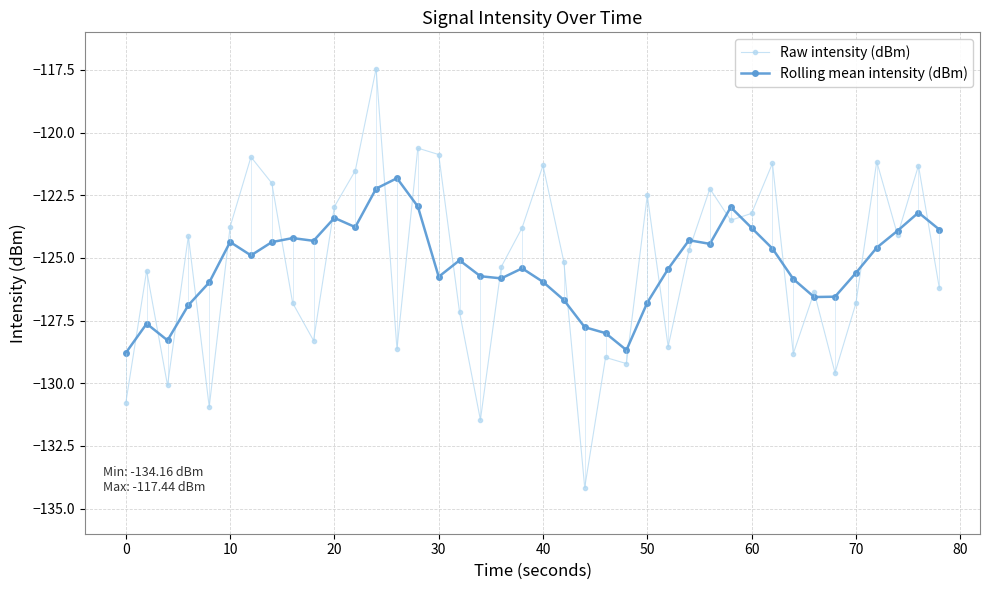

List the series in order of their peak value, lowest first.

Rolling mean intensity (dBm), Raw intensity (dBm)